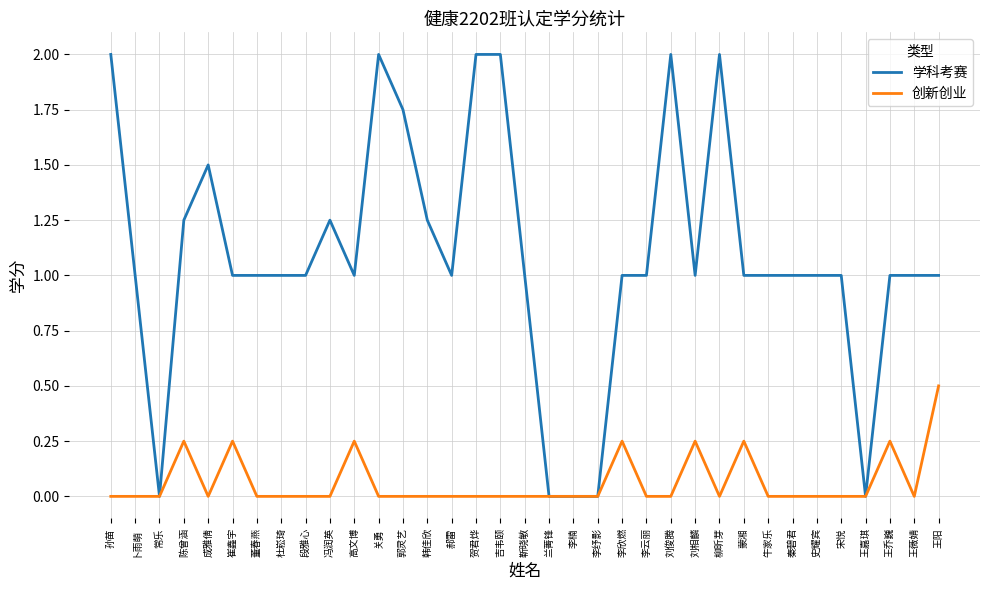

Is it true that 学科考赛 equals 0.5 at 杜崧琦?

False